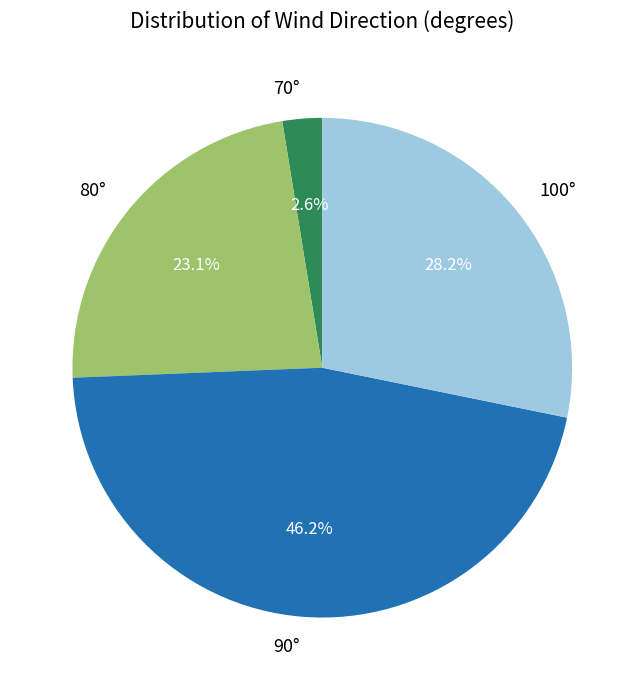

Do 70° and 80° together represent more than half of the pie?

No